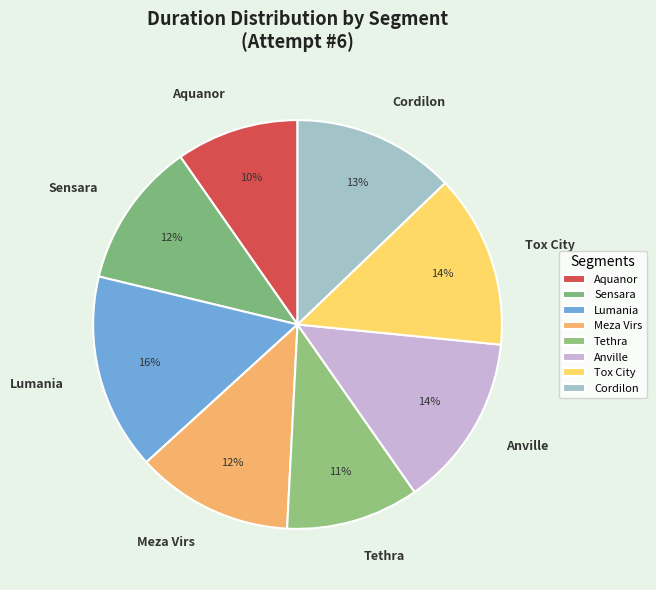

Which slice is the largest?

Lumania